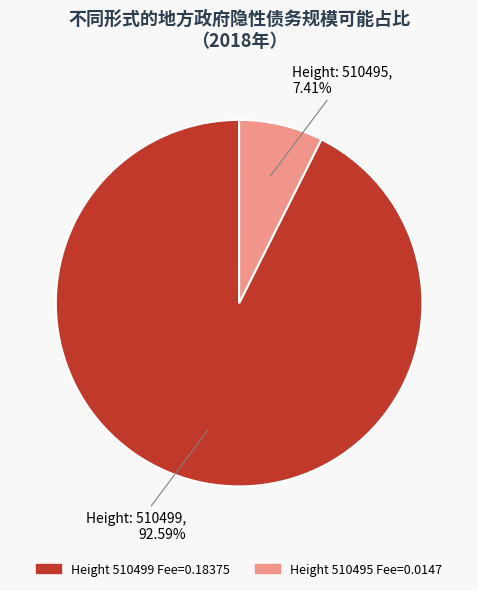

Is there any slice that represents more than half of the pie?

Yes